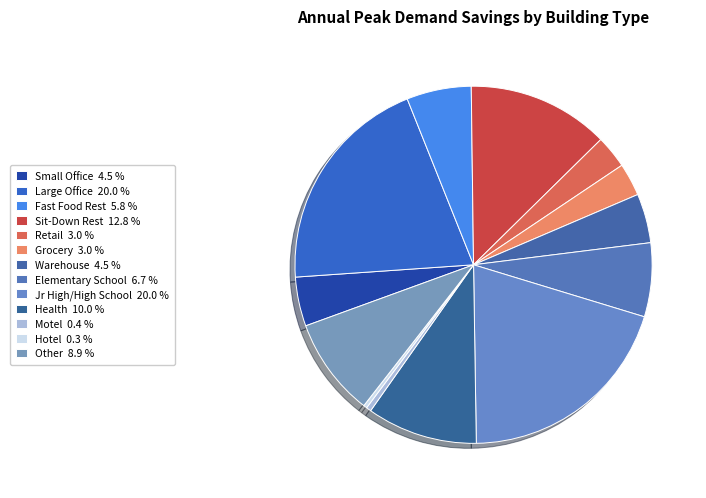

To the nearest percent, what is the difference between the largest and smallest slice percentages?

20%